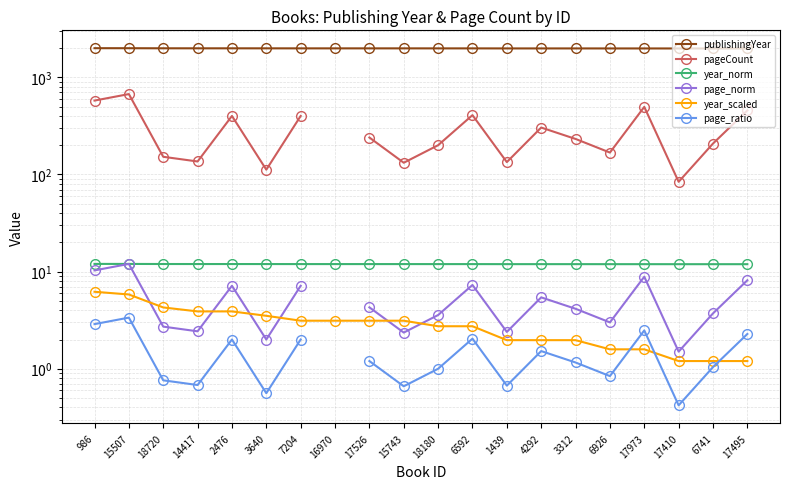

Which series has the largest total across all categories?

publishingYear